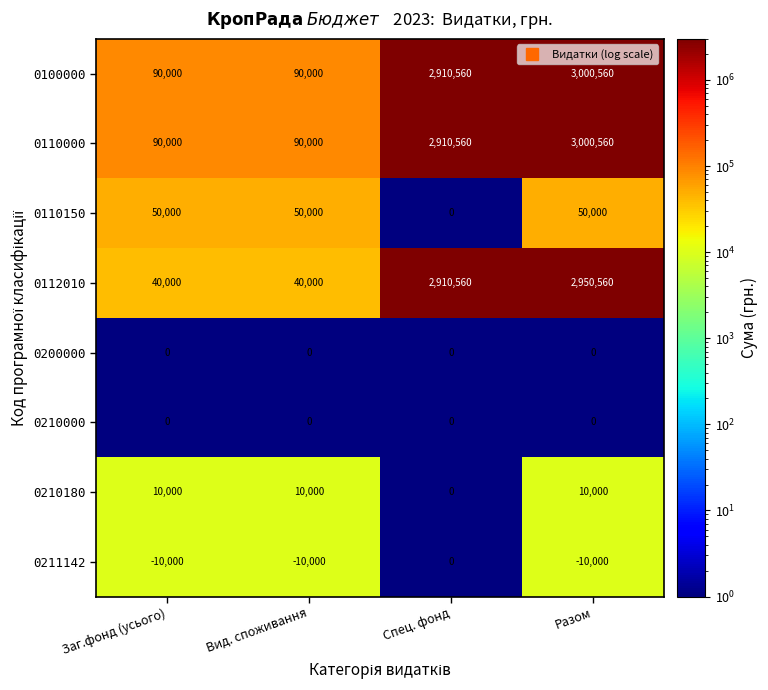

What is the sum of the 0110150 values at Разом and Заг.фонд (усього)?

100000